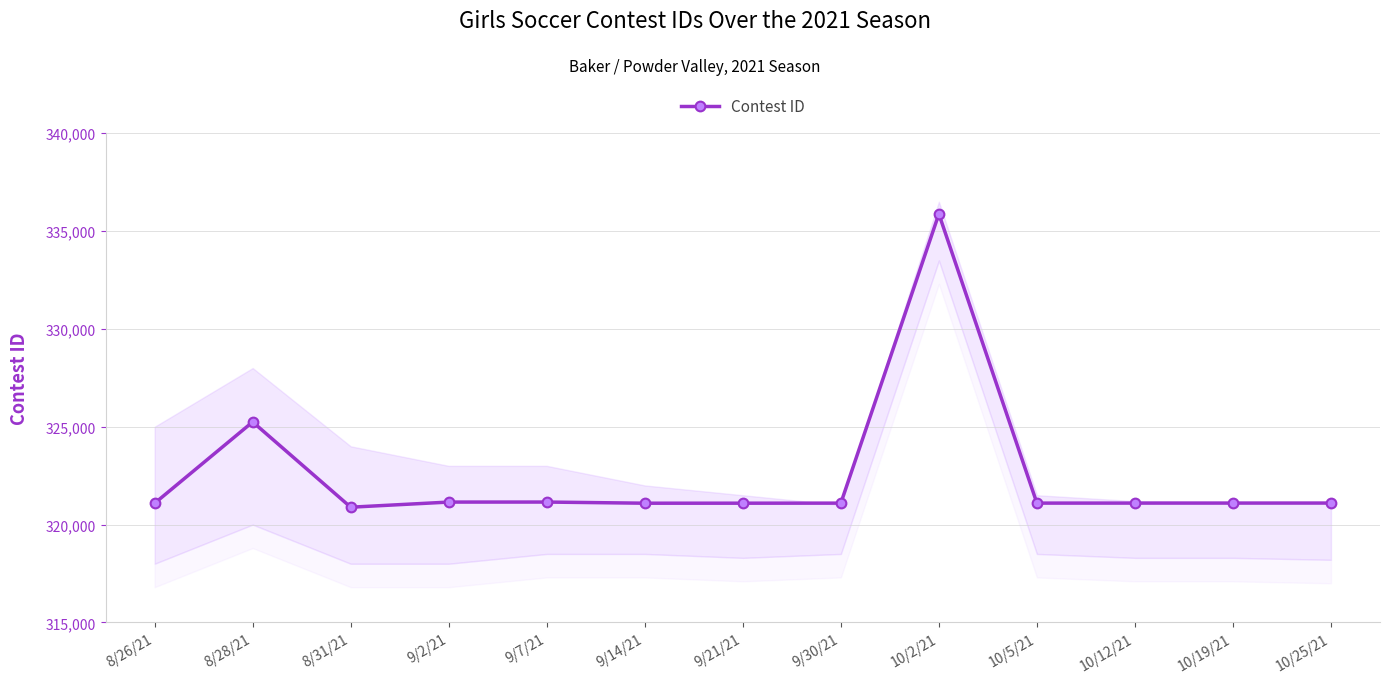

List the labels in order of value, smallest first.

8/31/21, 8/26/21, 9/14/21, 9/21/21, 9/30/21, 10/5/21, 10/12/21, 10/19/21, 10/25/21, 9/2/21, 9/7/21, 8/28/21, 10/2/21